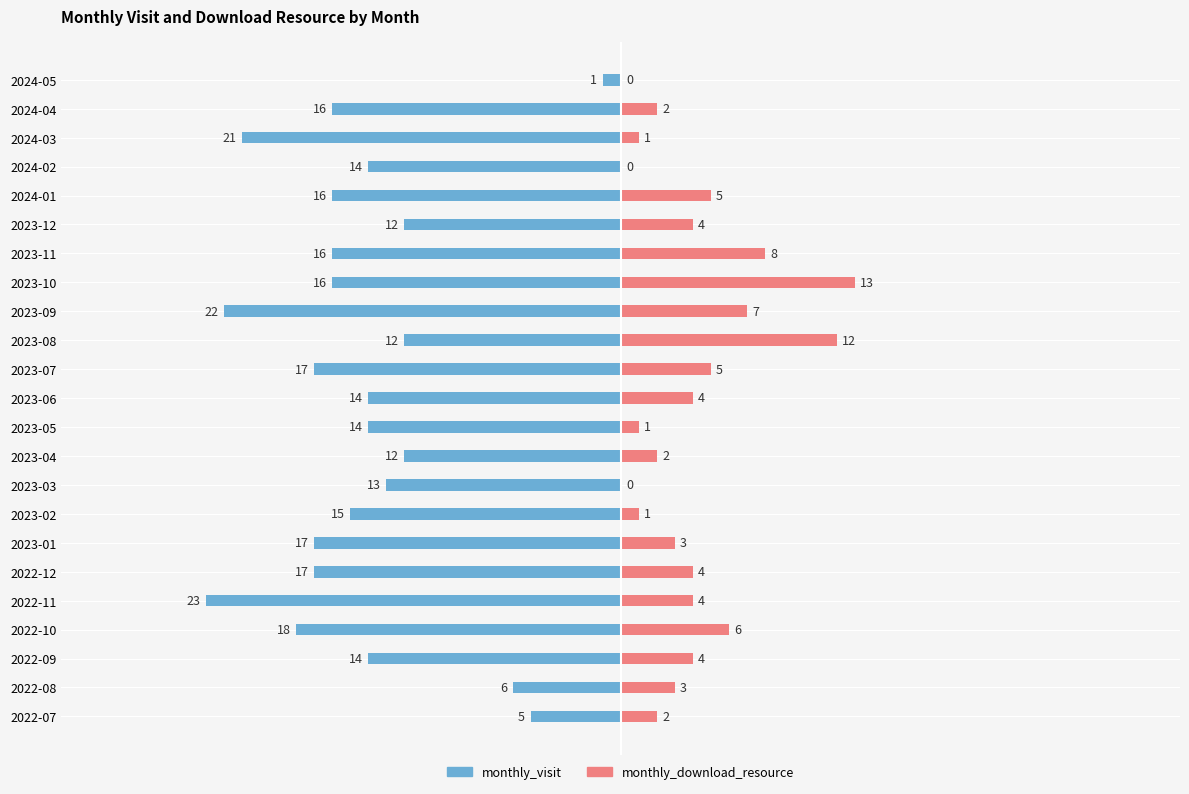

Reading left to right, transcribe all the data shown in this chart.

monthly_visit: -5	-6	-14	-18	-23	-17	-17	-15	-13	-12	-14	-14	-17	-12	-22	-16	-16	-12	-16	-14	-21	-16	-1
monthly_download_resource: 2	3	4	6	4	4	3	1	0	2	1	4	5	12	7	13	8	4	5	0	1	2	0